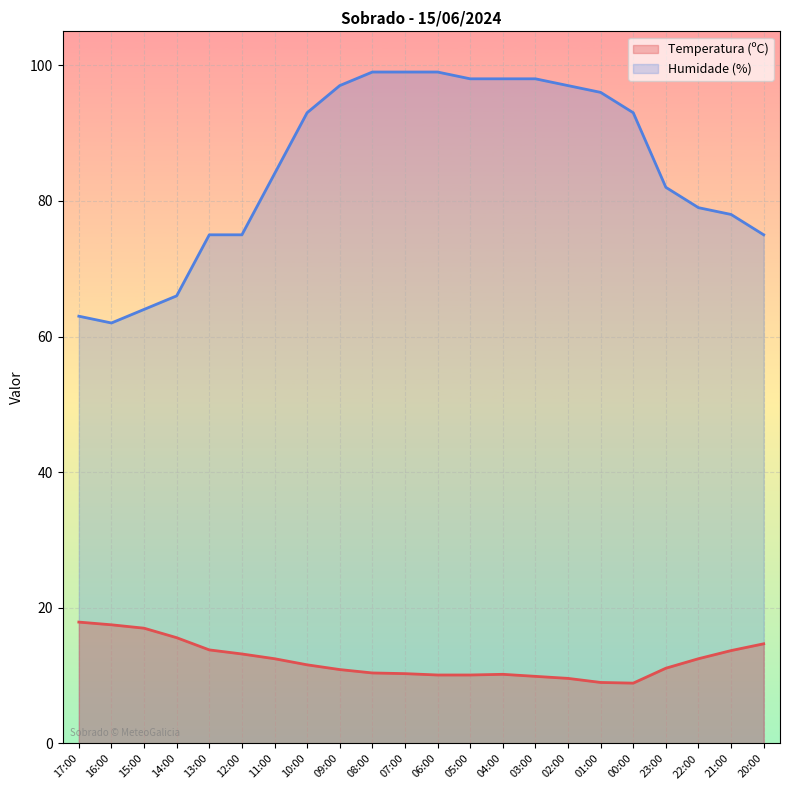

How many data points in Humidade (%) are less than 93?

11